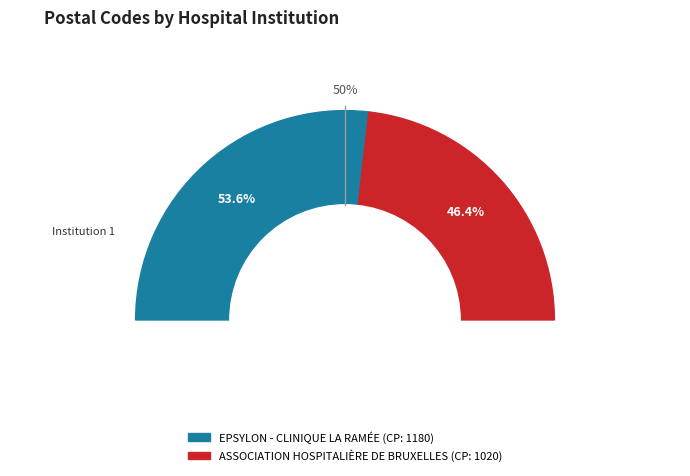

Is there a majority slice in this chart?

Yes